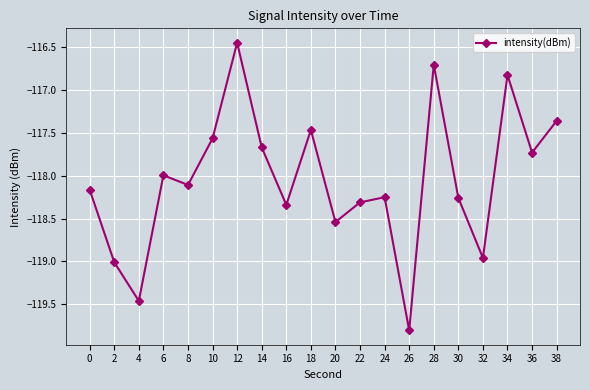

True or false: there are more than 0 points higher than both neighbors.

True